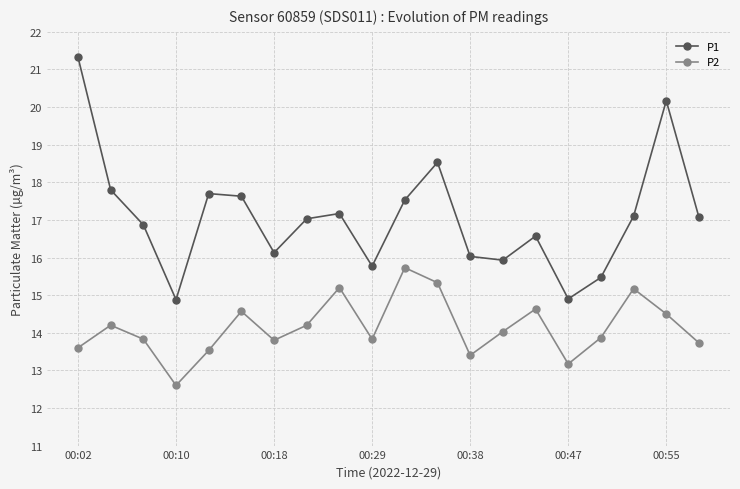

What is the minimum value for P2?

12.6